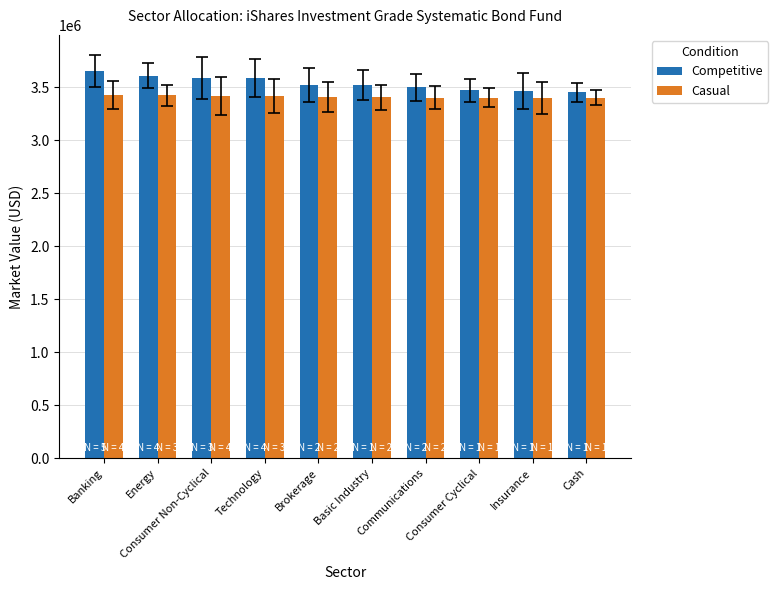

What is the difference between the maximum and minimum values in the Casual series?

27023.0